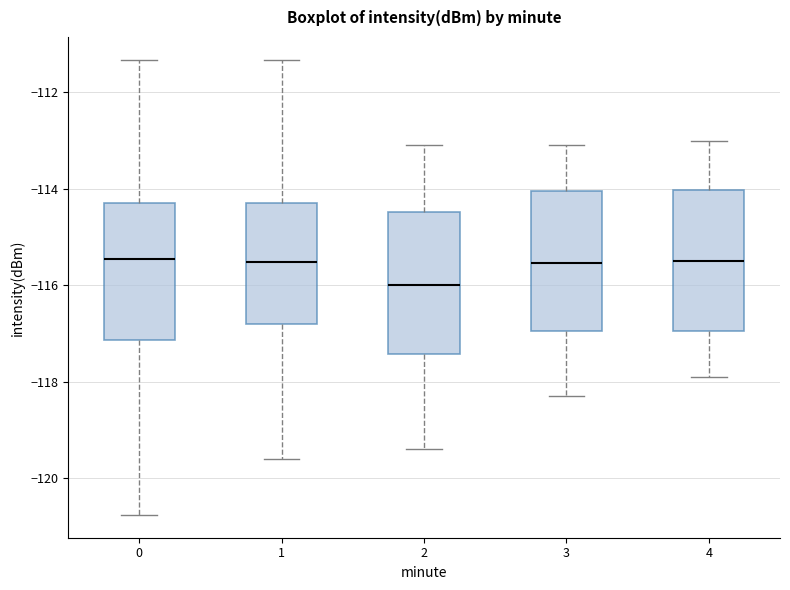

Reading left to right, transcribe this box plot: for each box, give where its median line is, the range the box spans, and where its two whiskers end, as read against the y-axis. The values are not printed on the chart, so give them approximately, as read against the axis.

0: median -115.4, box -117.2 to -114.2, whiskers -120.8 to -111.4
1: median -115.6, box -116.8 to -114.4, whiskers -119.6 to -111.4
2: median -116.0, box -117.4 to -114.4, whiskers -119.4 to -113.0
3: median -115.6, box -117.0 to -114.0, whiskers -118.2 to -113.0
4: median -115.4, box -117.0 to -114.0, whiskers -117.8 to -113.0